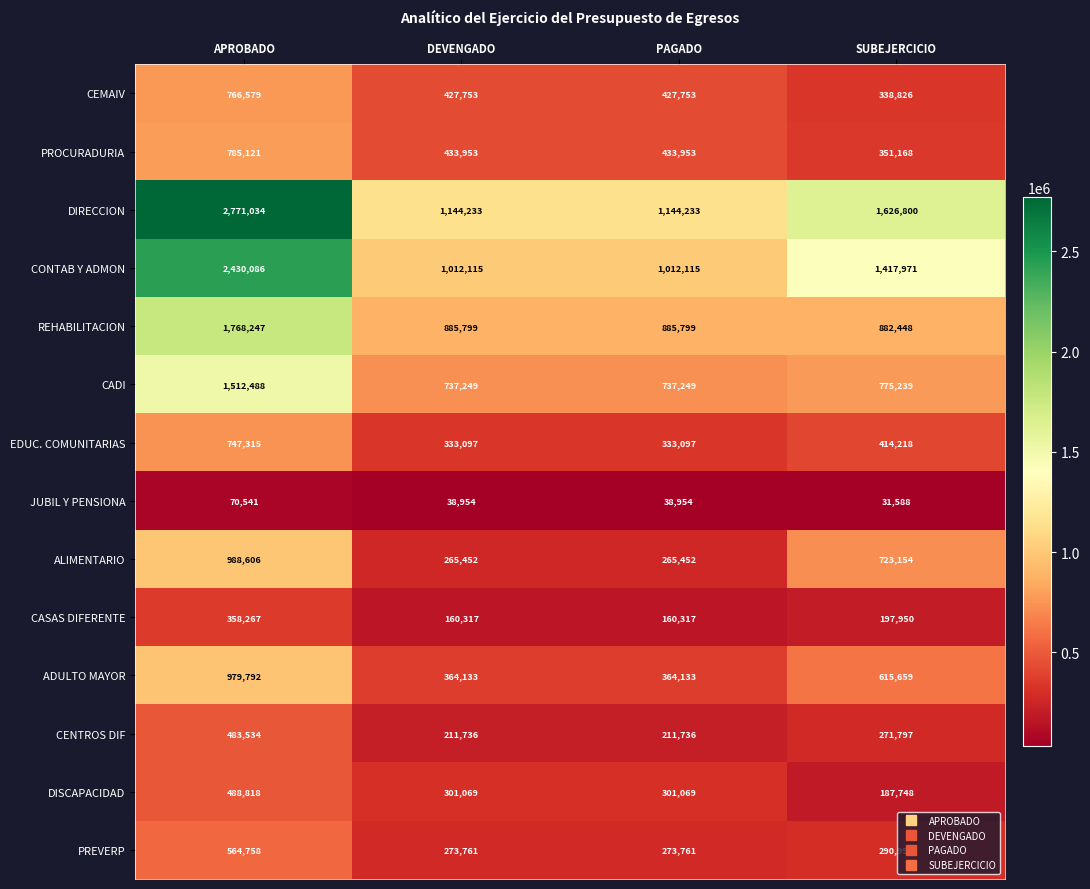

What is the spread (max minus min) of values at SUBEJERCICIO?

1595212